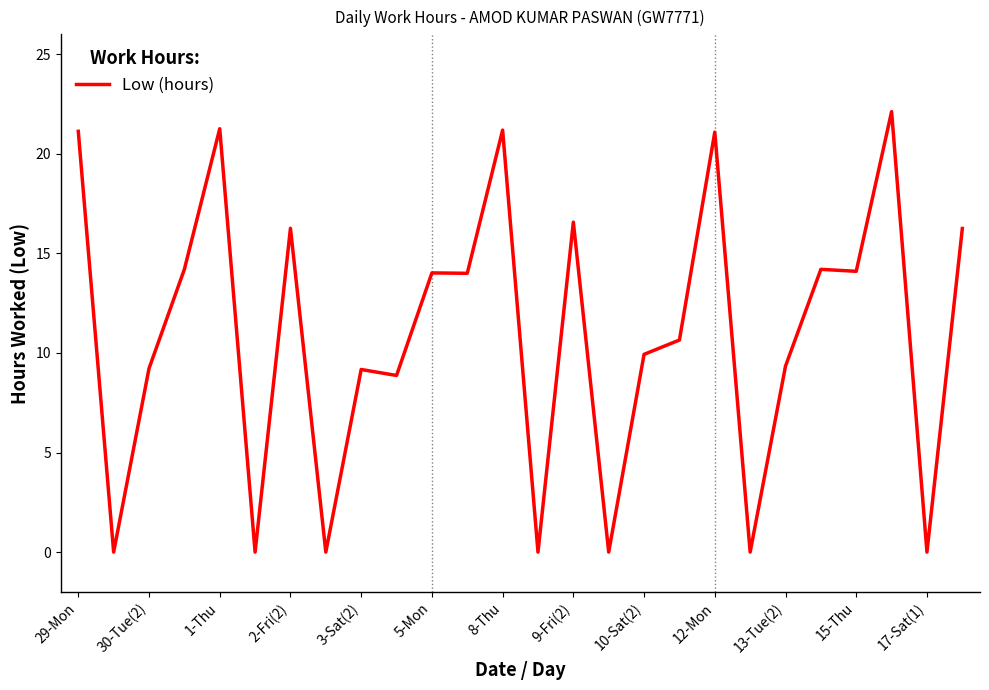

Does the chart display data point markers on the line(s)?

No